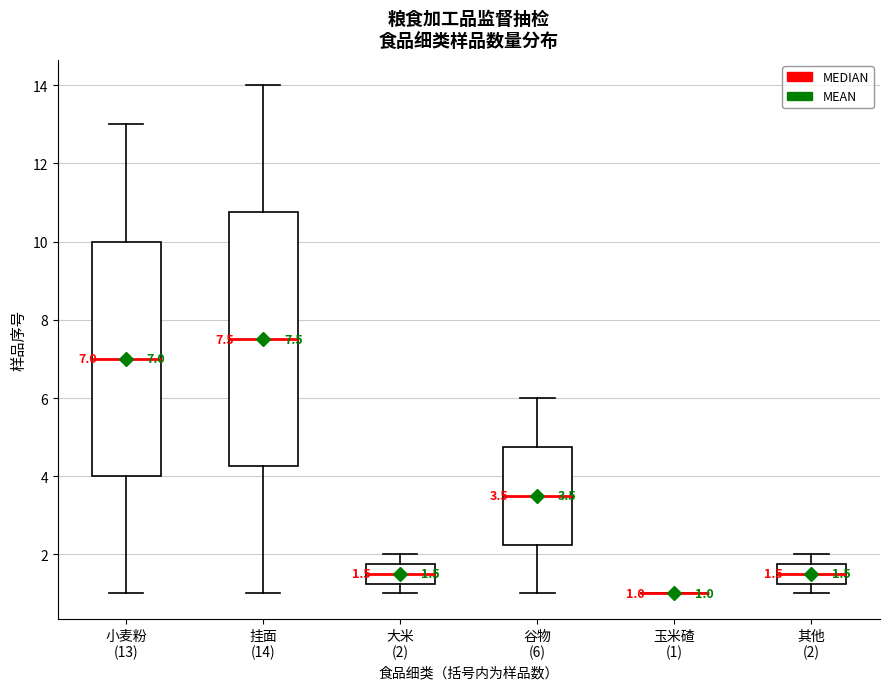

Comparing the boxes themselves (not the whiskers), which one is the tallest?

挂面 (14)